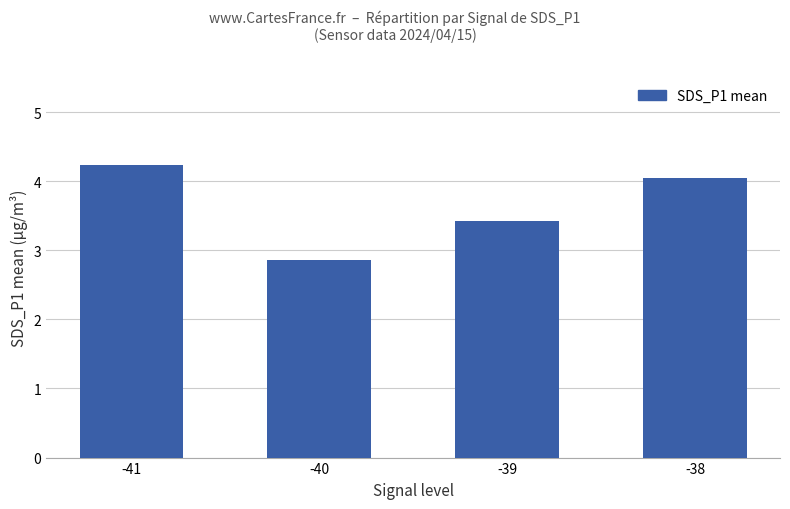

What is the difference between the values at -38 and -41?

0.2